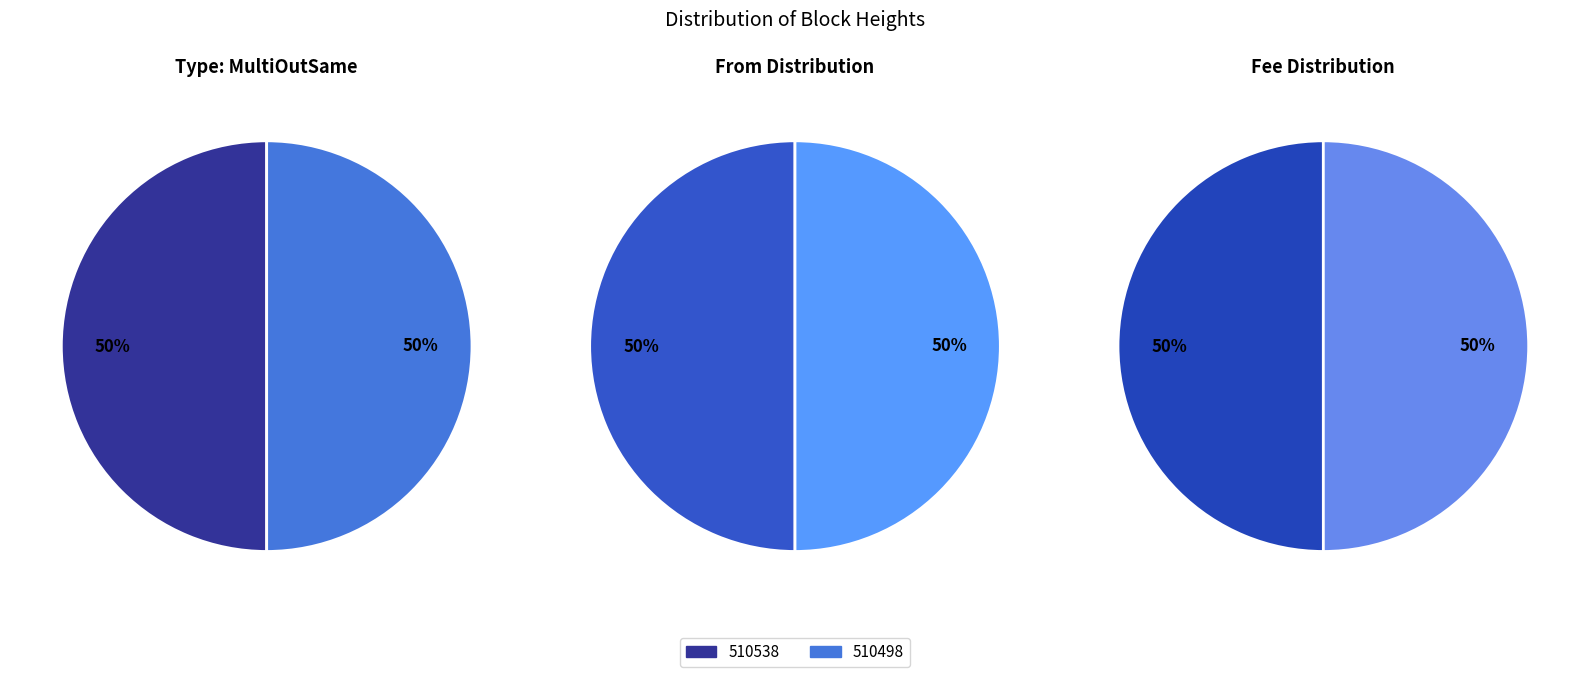

What percentage is the 510538 slice, to the nearest percent?

50%